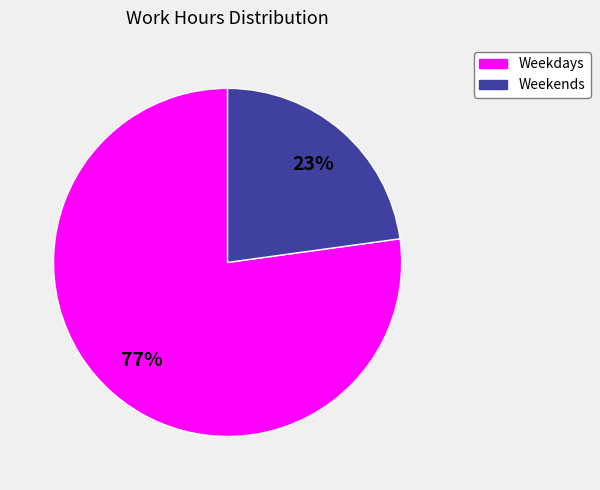

What is the smallest slice in the pie chart?

Weekends